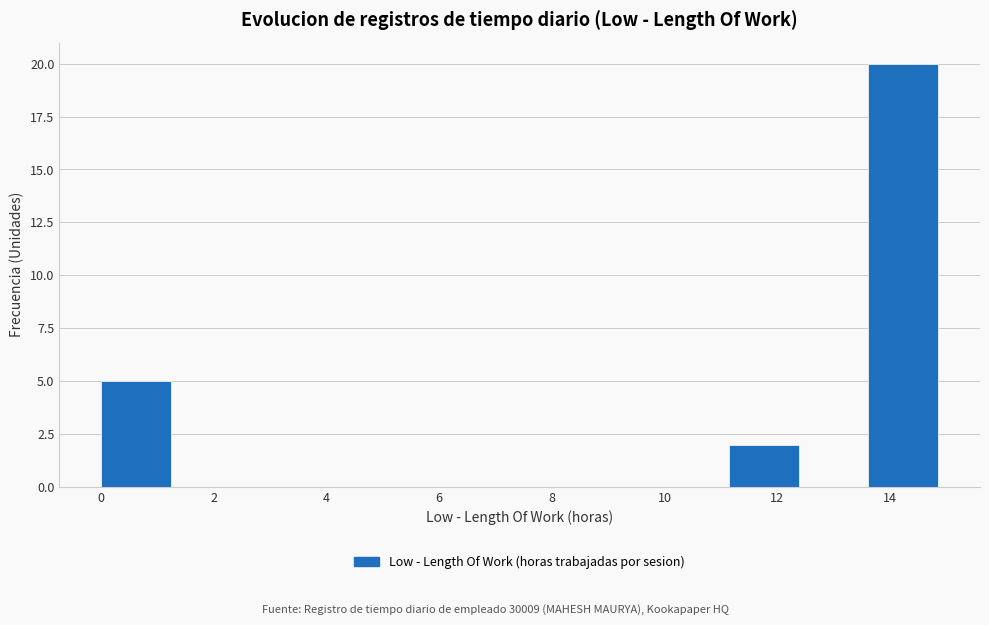

Over which range of the x-axis is the bar tallest?

13.6 to 14.8